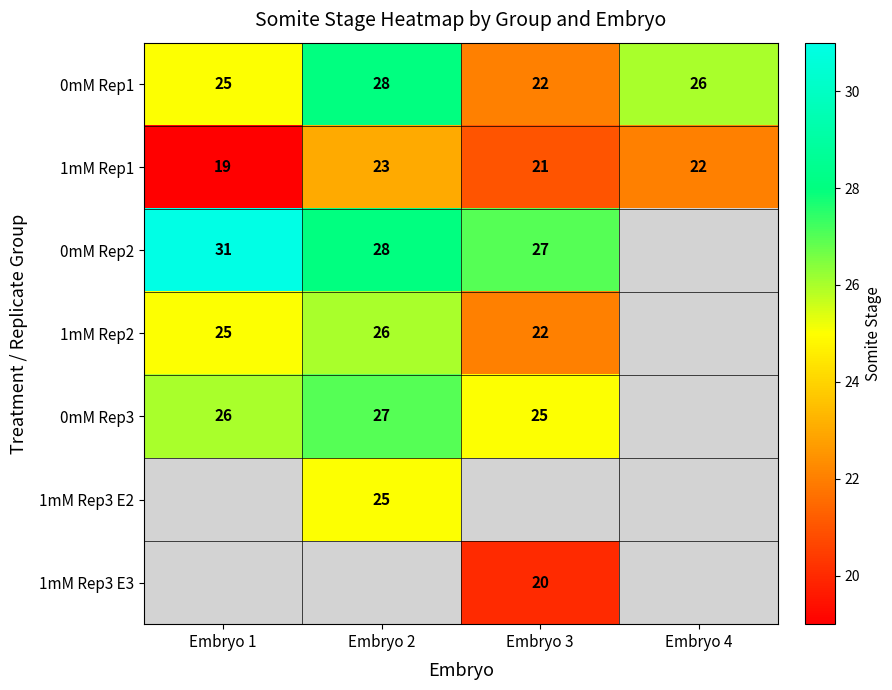

True or false: 0mM Rep1 has a value of 28 at Embryo 2.

True